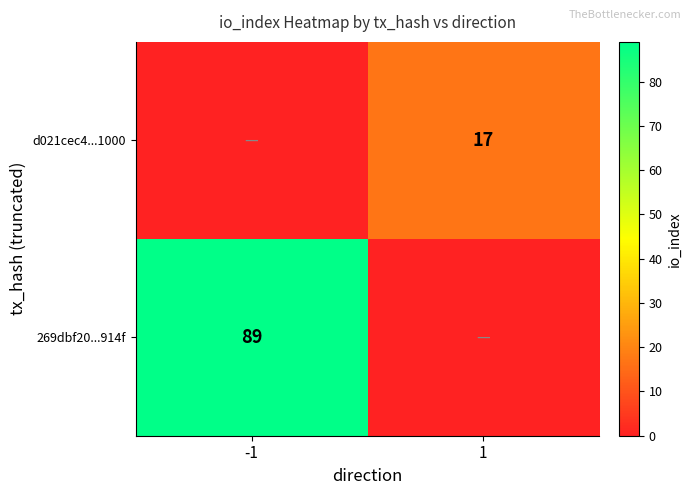

The value of 269dbf20...914f at -1 is 89. True or false?

True